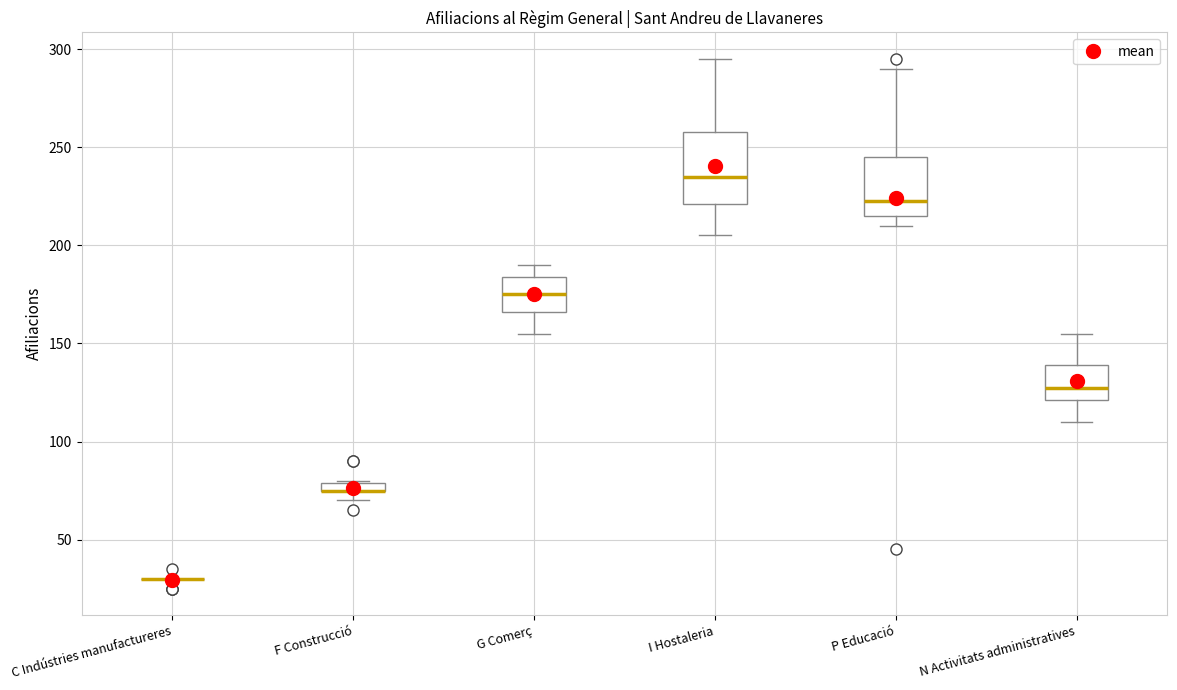

Comparing the boxes themselves (not the whiskers), which one is the tallest?

I Hostaleria